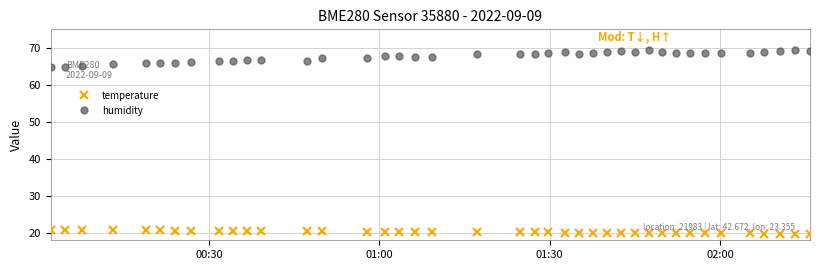

What is the sum of all humidity values?

2706.3